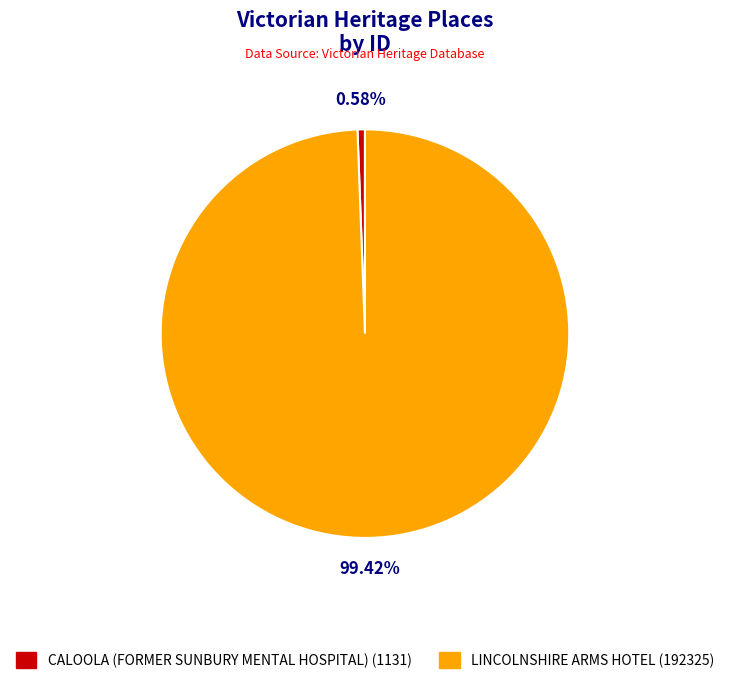

To the nearest percent, what is the average slice percentage?

50%